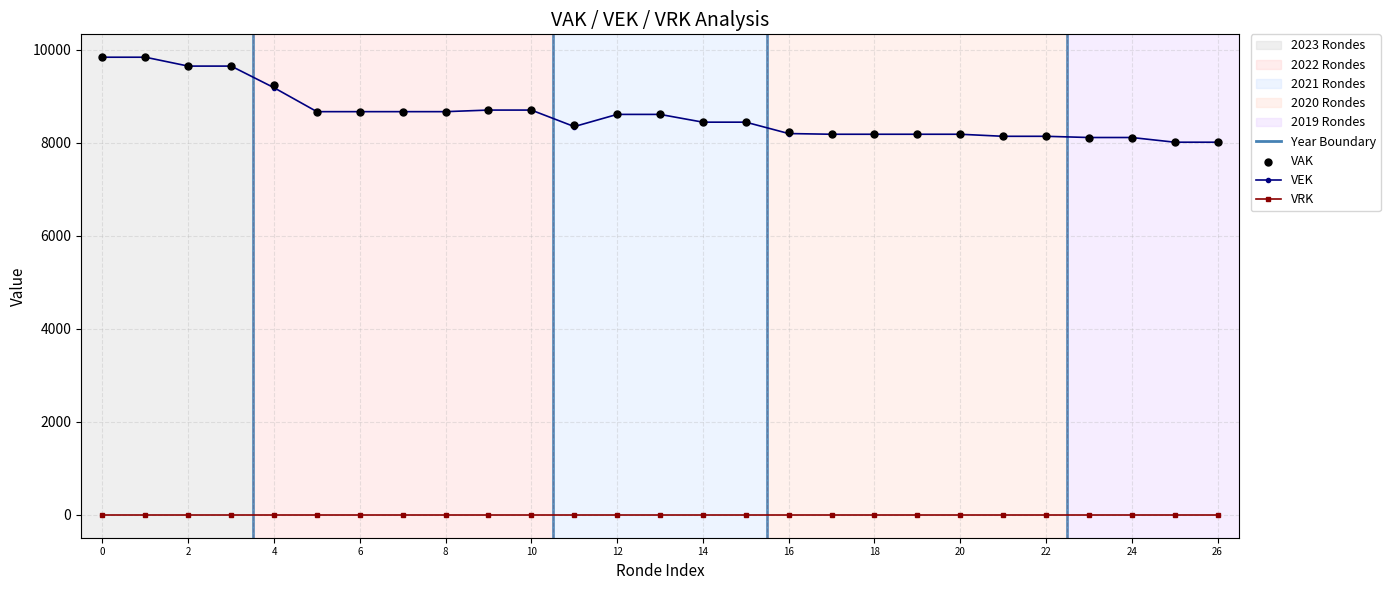

What is the highest value of the VEK series?

9843